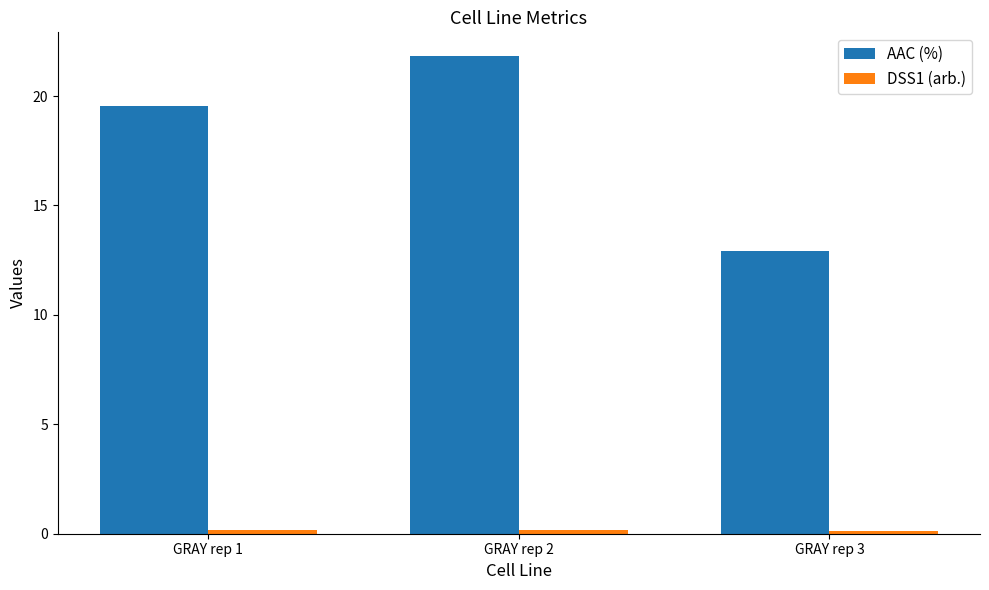

The AAC (%) series shows 19.5 at GRAY rep 1. True or false?

True